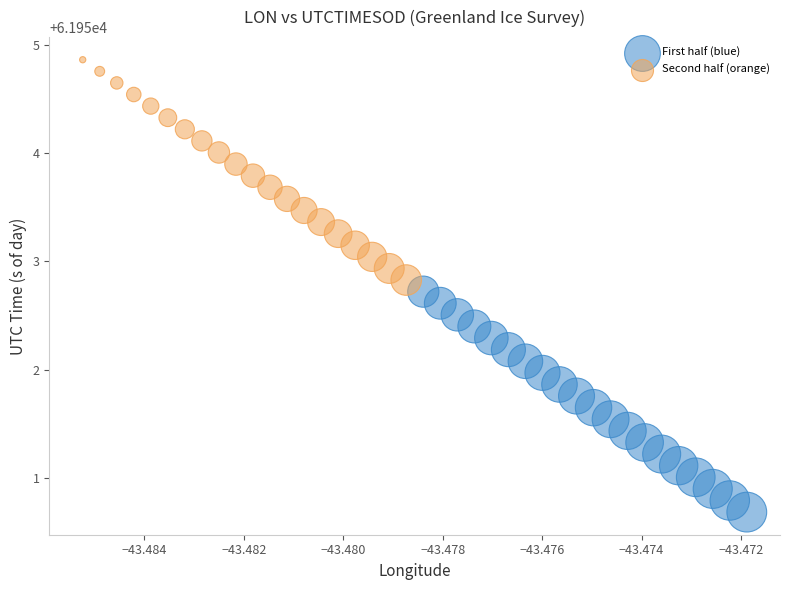

Which series reaches the minimum Y coordinate?

First half (blue)